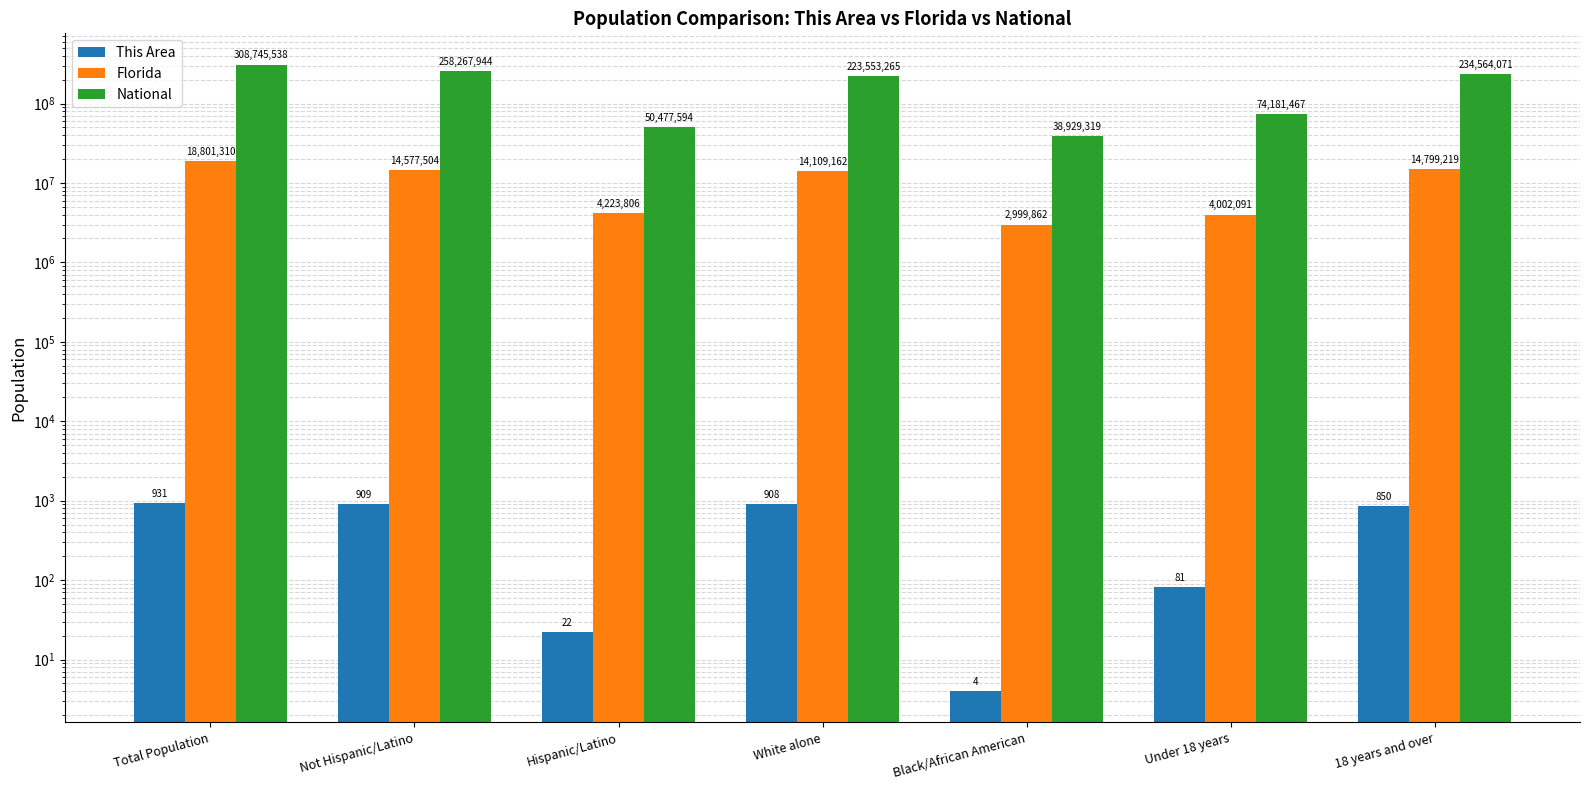

At which label does Florida reach its peak?

Total Population